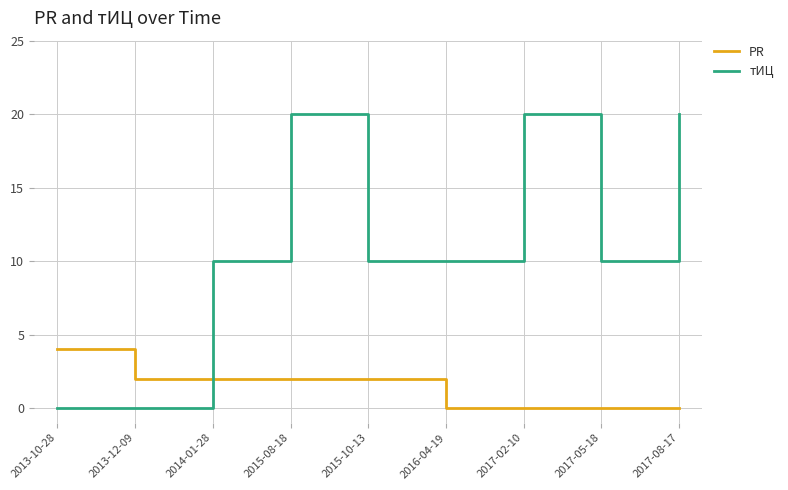

What is the average value of the PR series?

1